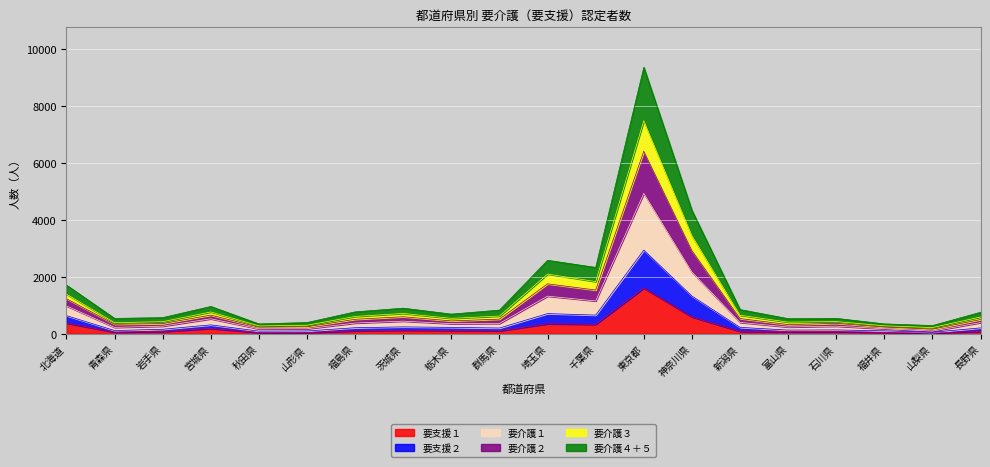

What position from the left is 埼玉県?

11